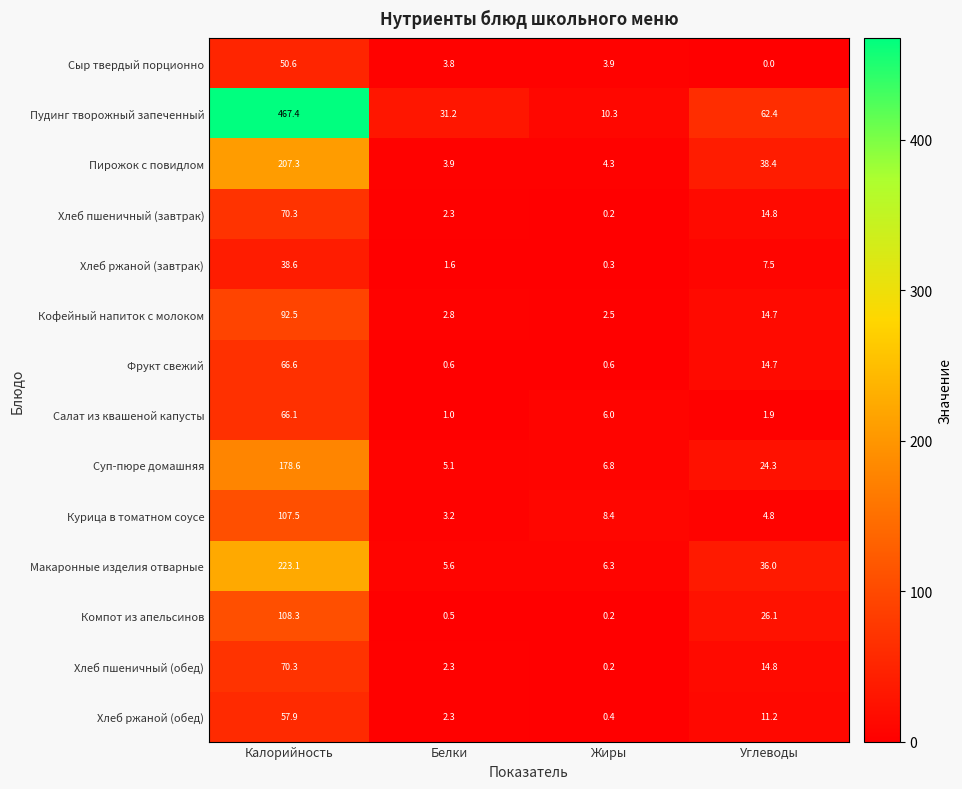

Where is Сыр твердый порционно nearest to the value 25?

Жиры